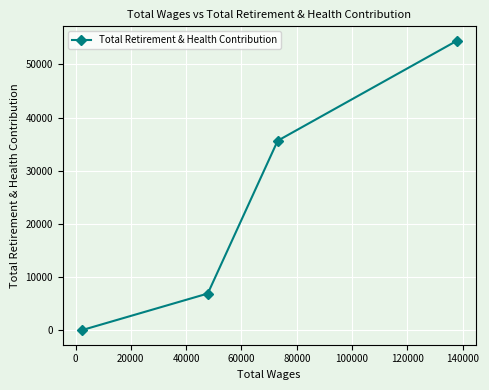

What is the maximum value shown in the chart?

54443